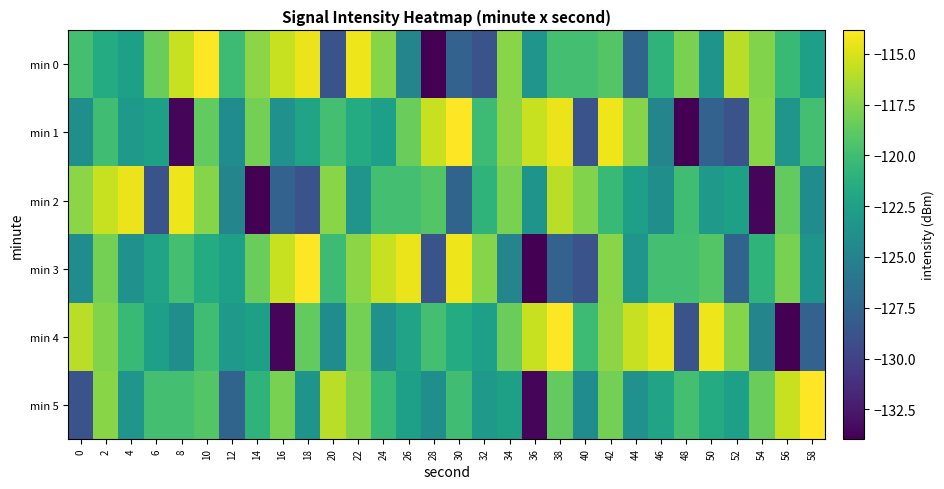

Which has a higher value, 4 or 6?

6